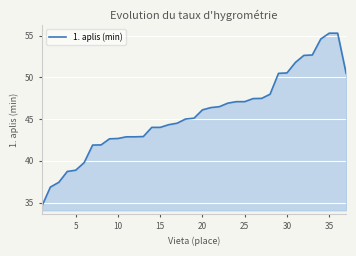

What is the minimum value shown in the chart?

34.6